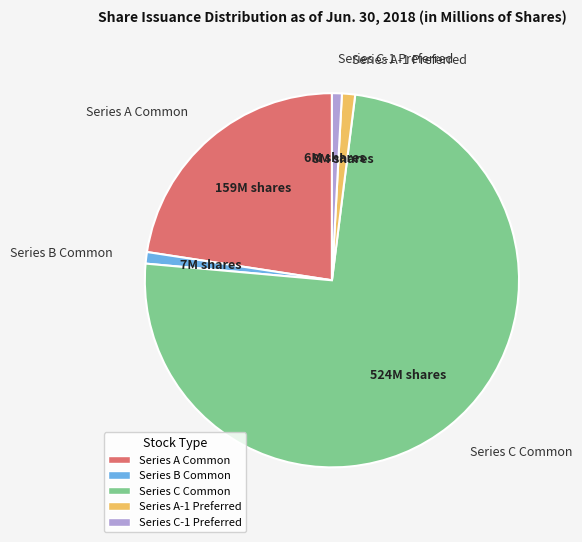

Is there a majority slice in this chart?

Yes